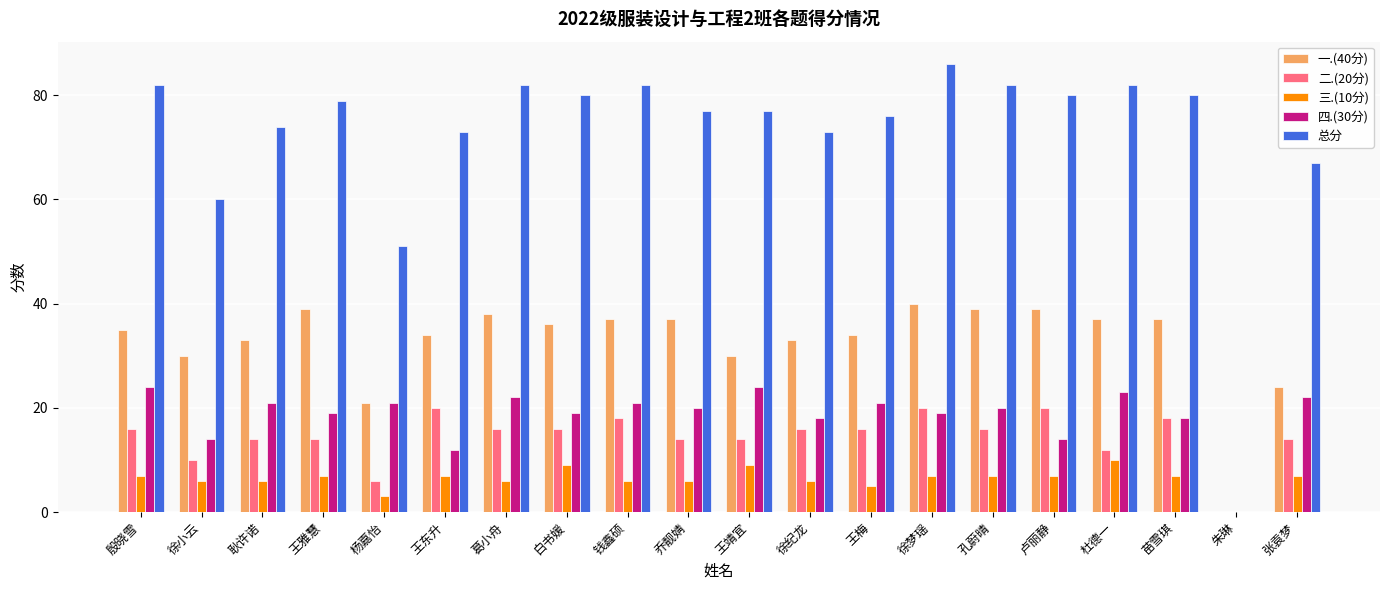

What is the difference between the 二.(20分) values at 徐小云 and 王东升?

10